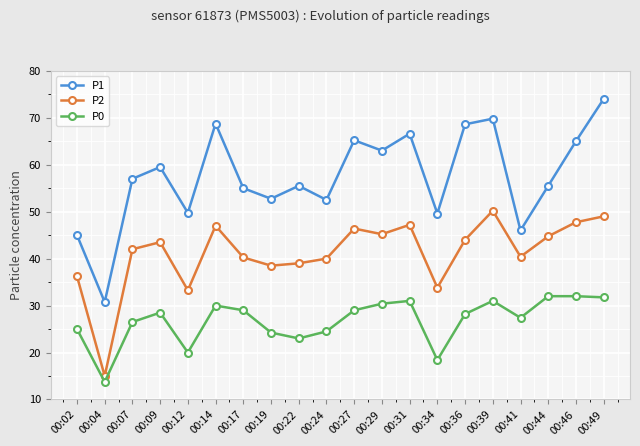

True or false: P0 has a value of 29.0 at 00:17.

True